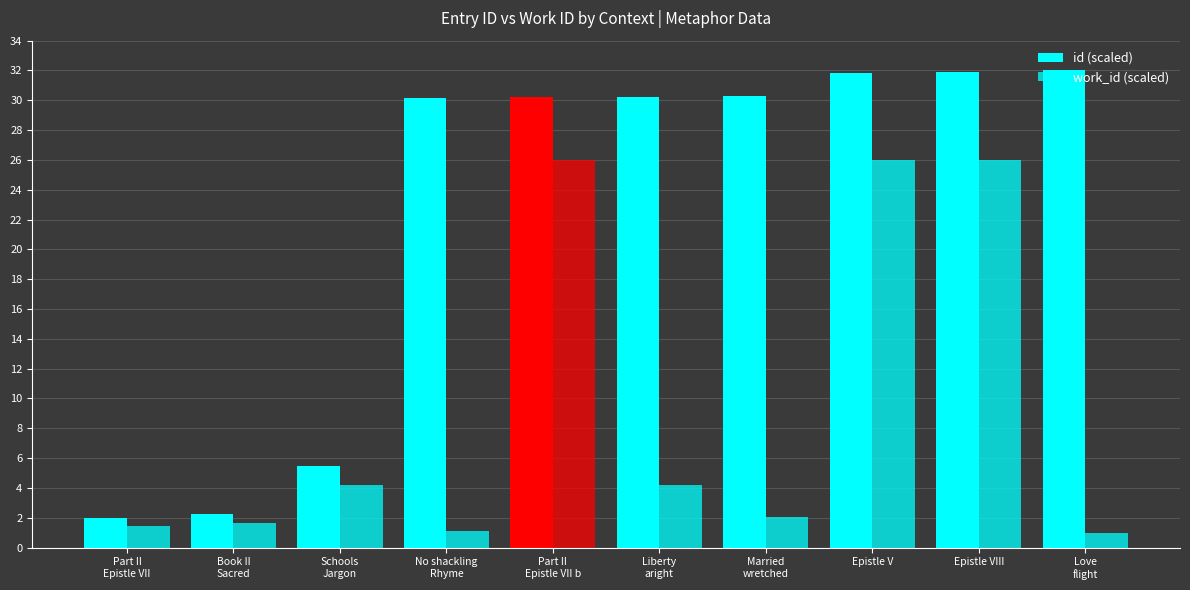

What is the difference between the work_id (scaled) values at Part II
Epistle VII and Married
wretched?

0.6